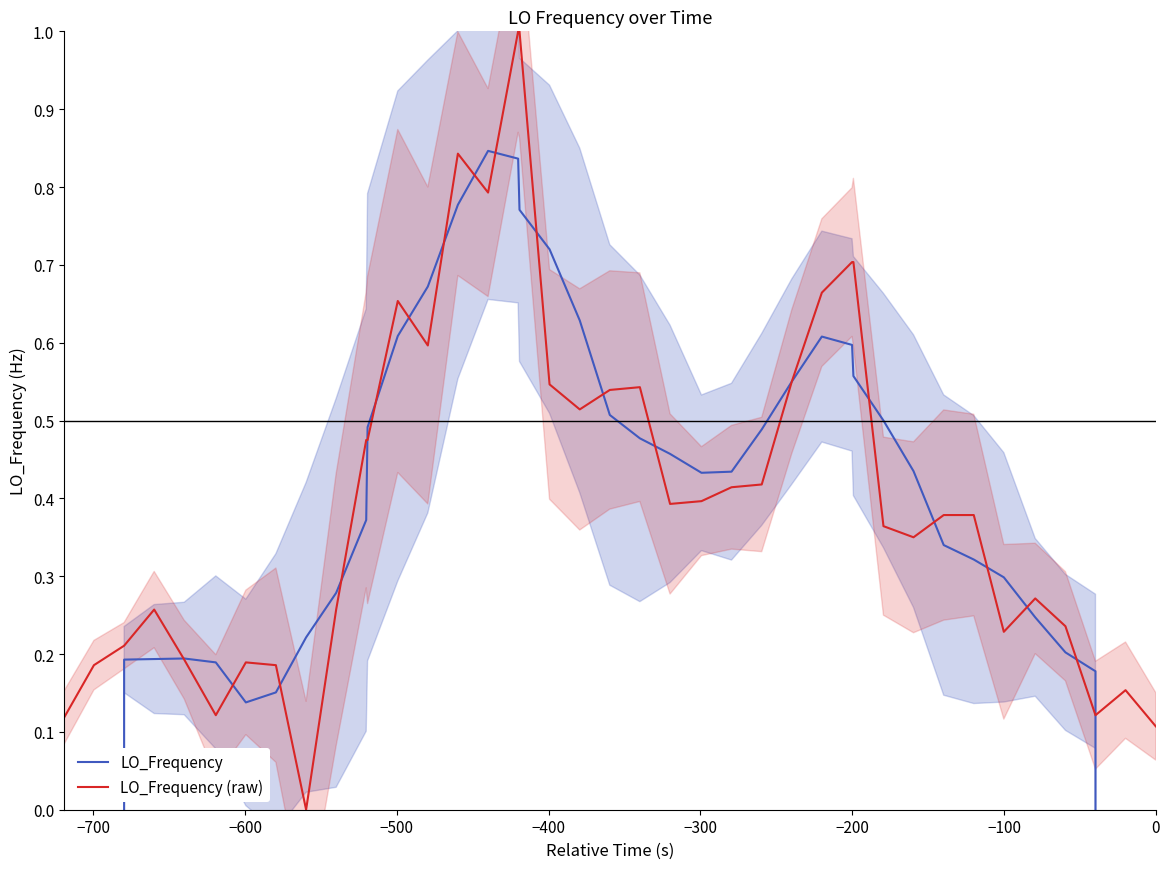

Does the chart have visible grid lines?

No